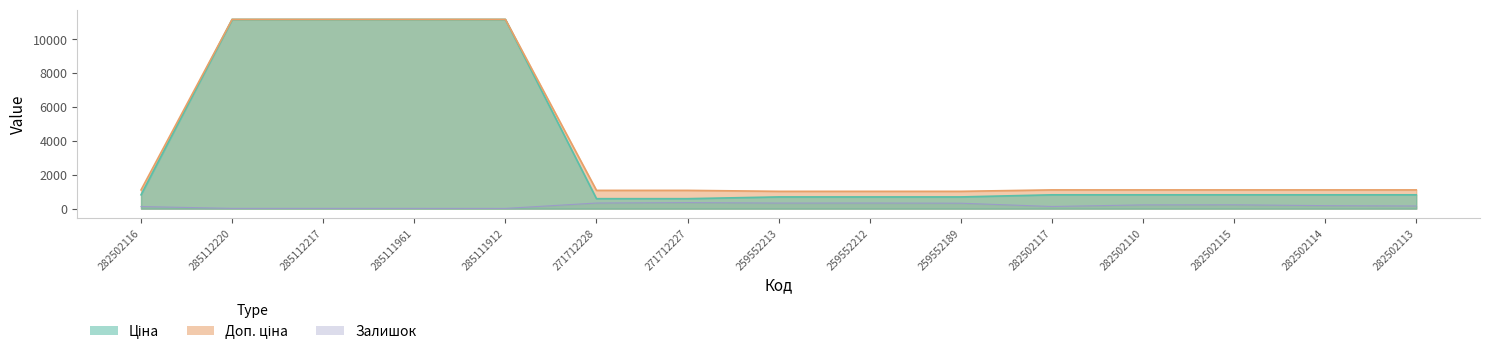

At how many categories does at least one series exceed 820?

15